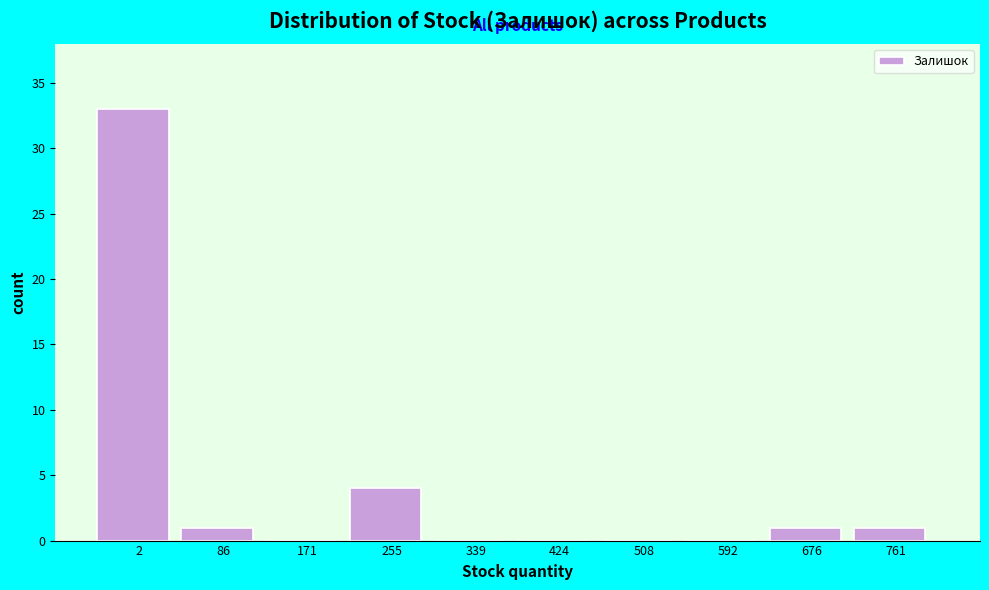

Reading right to left, transcribe all the data shown in this chart.

761=1	676=1	592=0	508=0	424=0	339=0	255=4	171=0	86=1	2=33